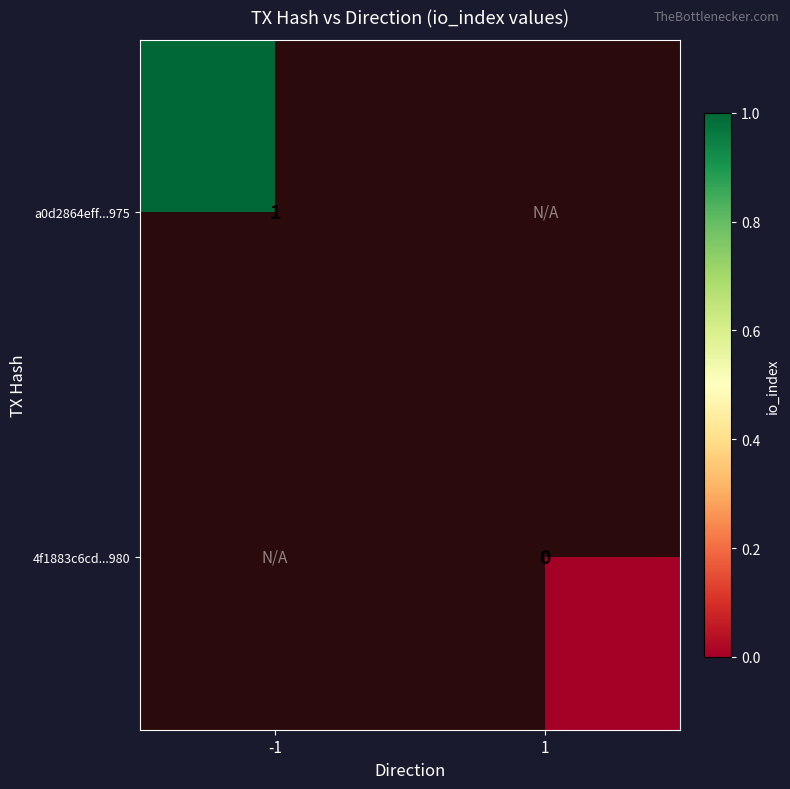

Between 1 and -1, which is larger?

-1